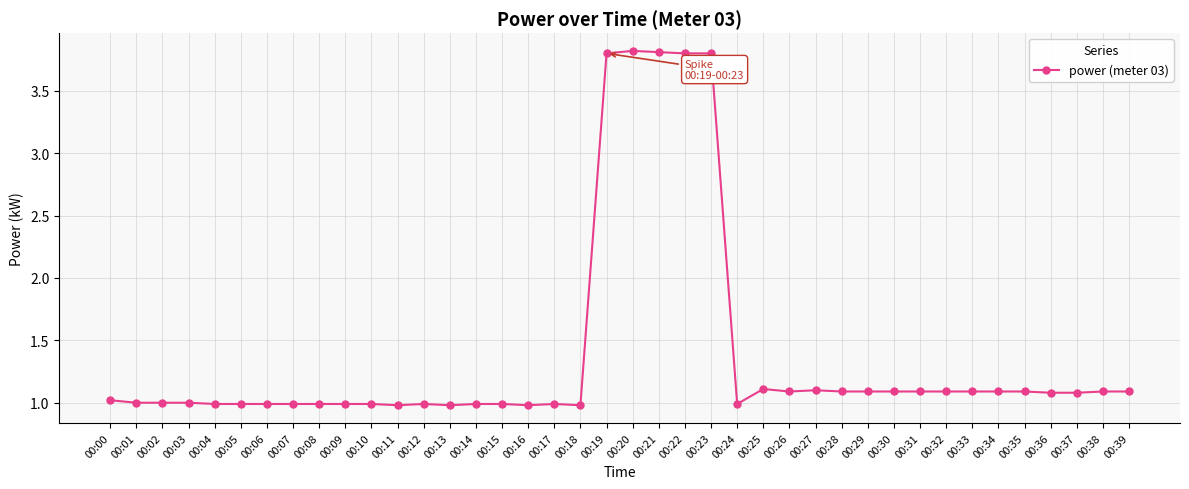

Reading left to right, transcribe all the data shown in this chart.

00:00=1.0	00:01=1.0	00:02=1.0	00:03=1.0	00:04=1.0	00:05=1.0	00:06=1.0	00:07=1.0	00:08=1.0	00:09=1.0	00:10=1.0	00:11=1.0	00:12=1.0	00:13=1.0	00:14=1.0	00:15=1.0	00:16=1.0	00:17=1.0	00:18=1.0	00:19=3.8	00:20=3.8	00:21=3.8	00:22=3.8	00:23=3.8	00:24=1.0	00:25=1.1	00:26=1.1	00:27=1.1	00:28=1.1	00:29=1.1	00:30=1.1	00:31=1.1	00:32=1.1	00:33=1.1	00:34=1.1	00:35=1.1	00:36=1.1	00:37=1.1	00:38=1.1	00:39=1.1